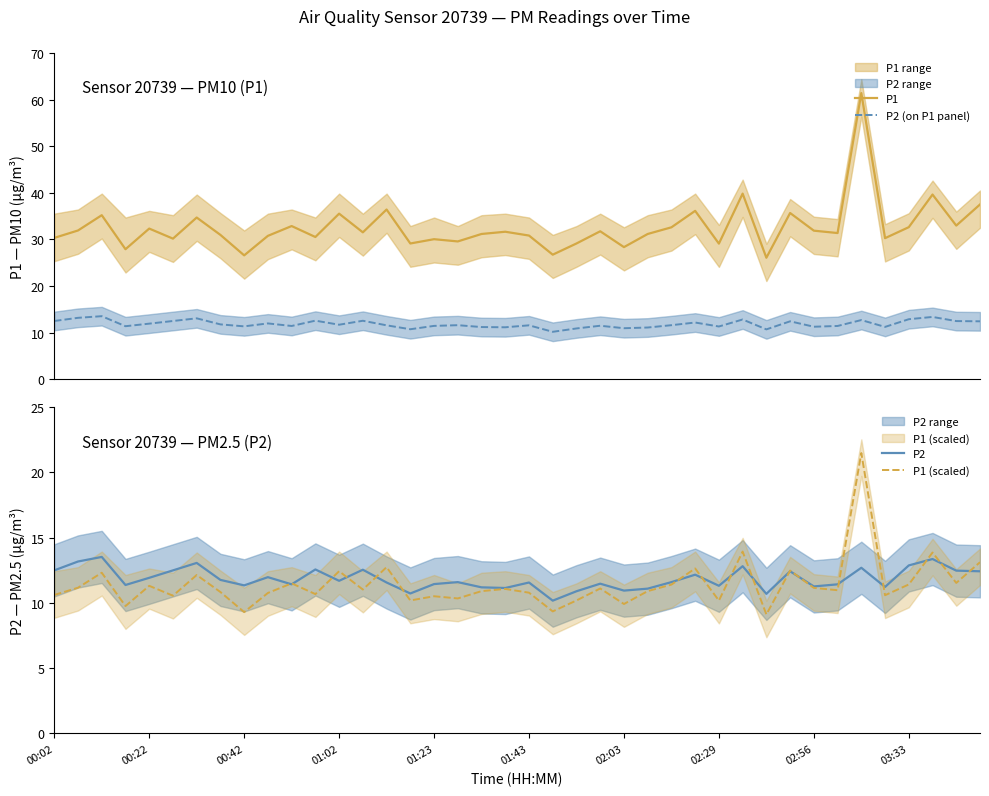

True or false: P1 and P2 (on P1 panel) intersect in this chart.

False